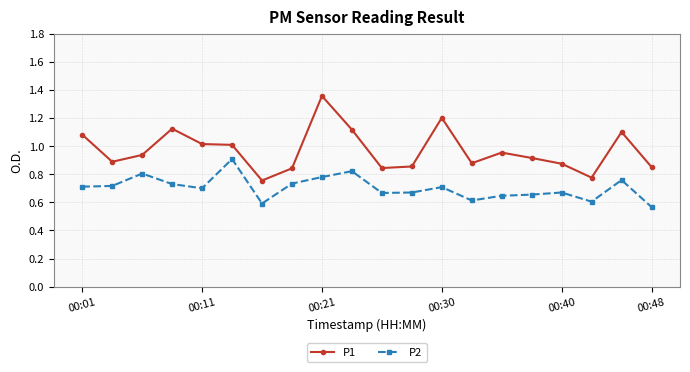

True or false: P2 and P1 intersect in this chart.

False